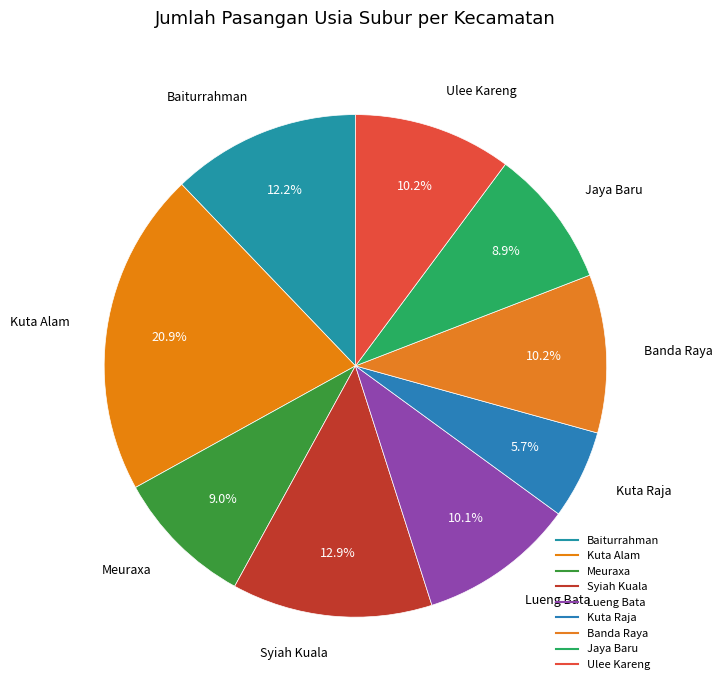

Is it true that Syiah Kuala is 13% of the pie?

True